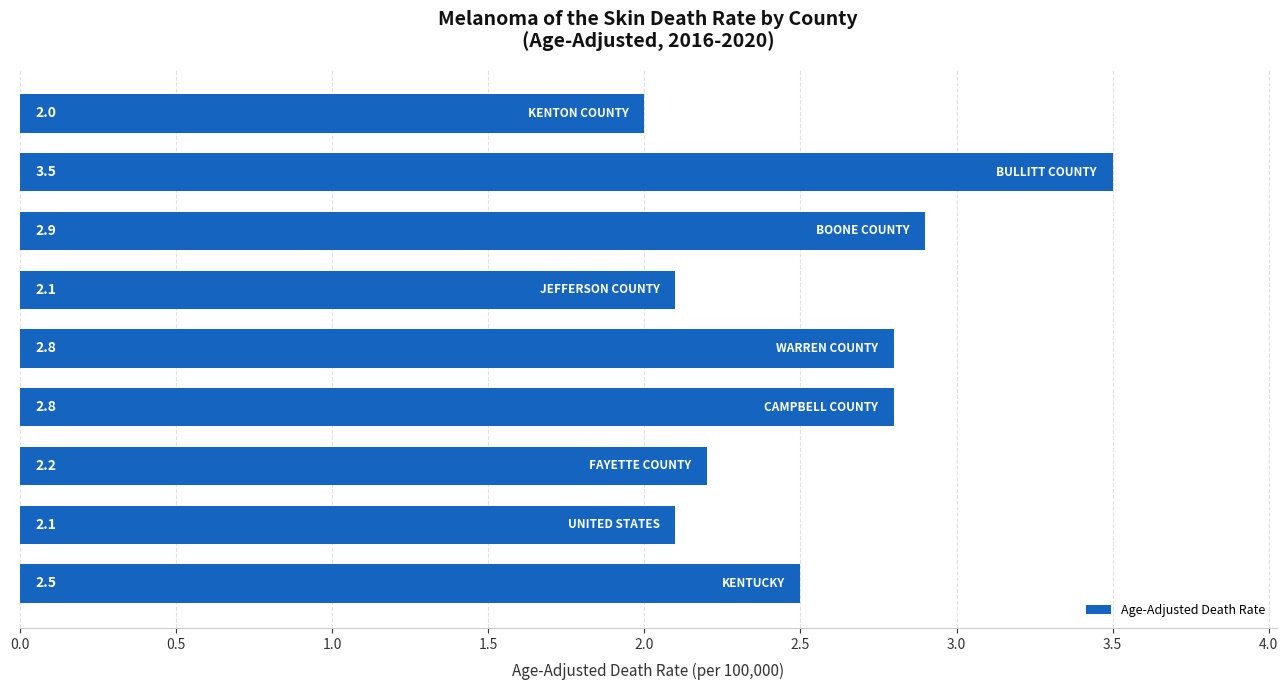

What is the average value?

2.5